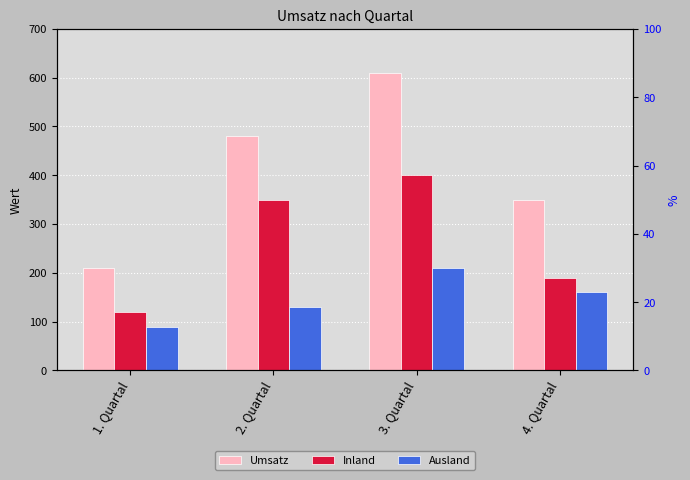

How many data points does each series have?

4